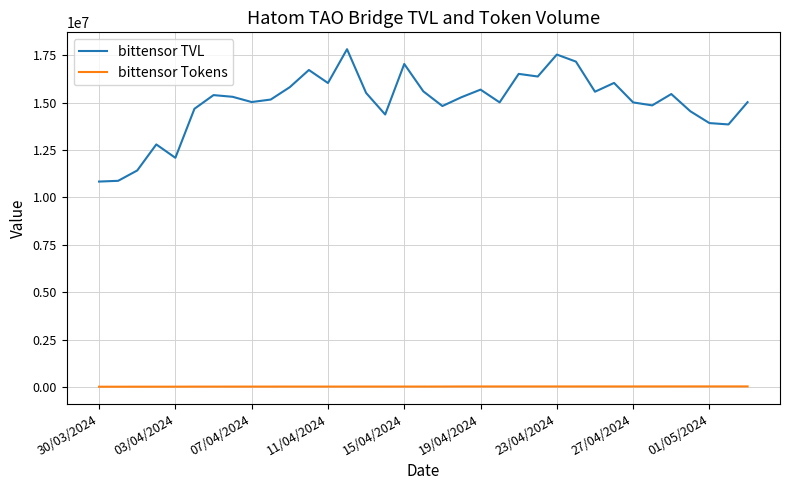

True or false: bittensor TVL and bittensor Tokens cross at least once.

False